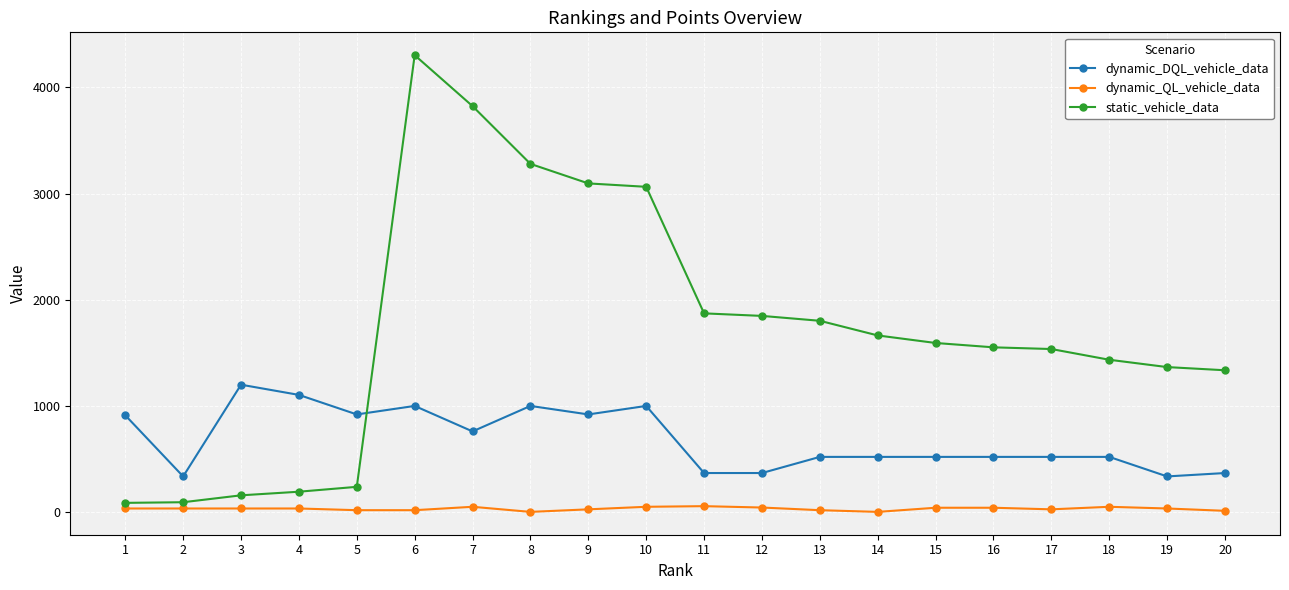

What is the difference between the second highest and second lowest values in the static_vehicle_data series?

3731